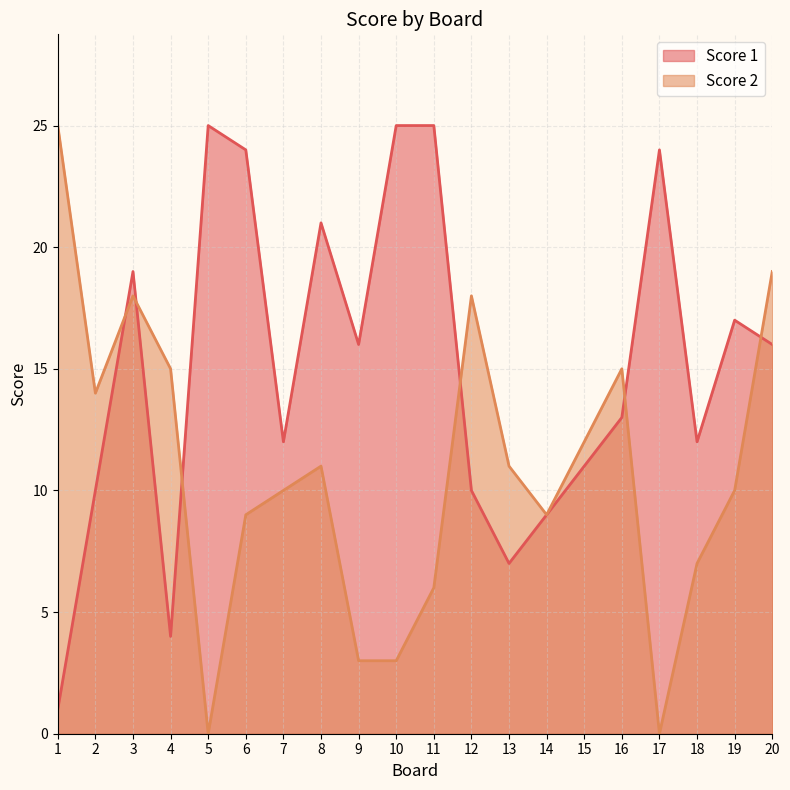

Reading left to right, list all the values displayed in this chart.

Score 1: 1=1	2=10	3=19	4=4	5=25	6=24	7=12	8=21	9=16	10=25	11=25	12=10	13=7	14=9	15=11	16=13	17=24	18=12	19=17	20=16
Score 2: 1=25	2=14	3=18	4=15	5=0	6=9	7=10	8=11	9=3	10=3	11=6	12=18	13=11	14=9	15=12	16=15	17=0	18=7	19=10	20=19